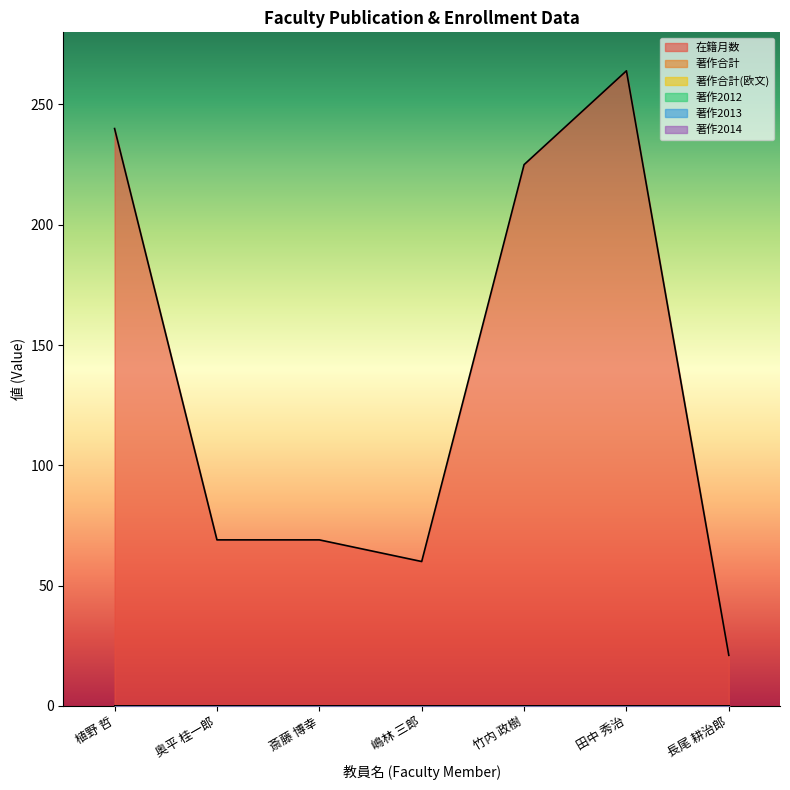

Between 植野 哲 and 斎藤 博幸, which series saw the biggest shift?

在籍月数